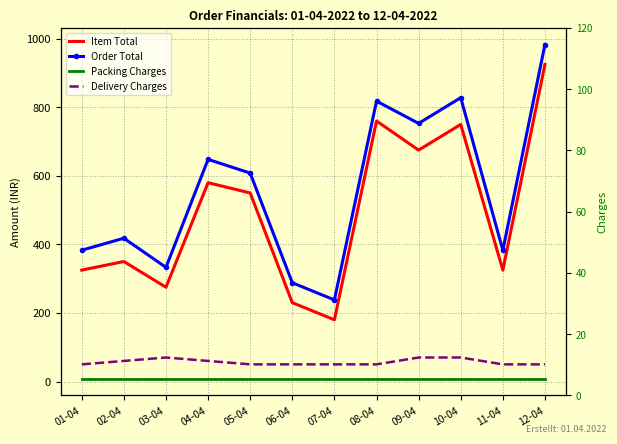

Reading left to right, what are all the values shown in this chart?

Item Total: 01-04=325	02-04=350	03-04=275	04-04=580	05-04=550	06-04=230	07-04=180	08-04=760	09-04=675	10-04=750	11-04=325	12-04=925
Order Total: 01-04=383	02-04=418	03-04=333	04-04=648	05-04=608	06-04=288	07-04=238	08-04=818	09-04=753	10-04=828	11-04=383	12-04=983
Packing Charges: 01-04=8	02-04=8	03-04=8	04-04=8	05-04=8	06-04=8	07-04=8	08-04=8	09-04=8	10-04=8	11-04=8	12-04=8
Delivery Charges: 01-04=50	02-04=60	03-04=70	04-04=60	05-04=50	06-04=50	07-04=50	08-04=50	09-04=70	10-04=70	11-04=50	12-04=50